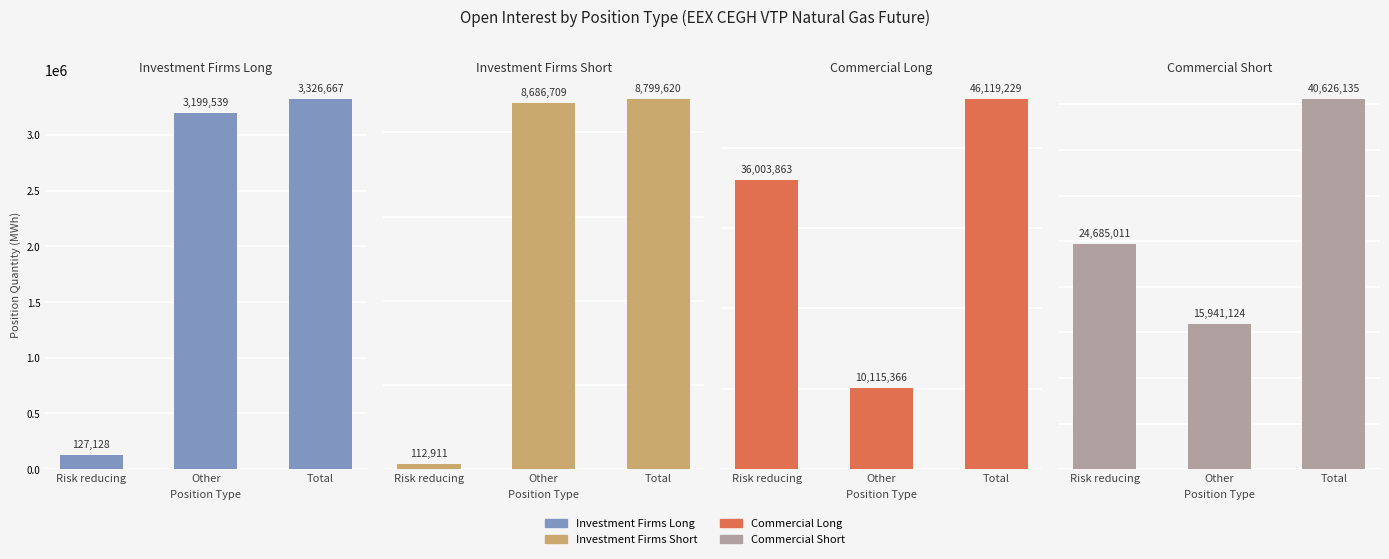

Rank the series by their maximum value, from lowest to highest.

Investment Firms Long, Investment Firms Short, Commercial Short, Commercial Long